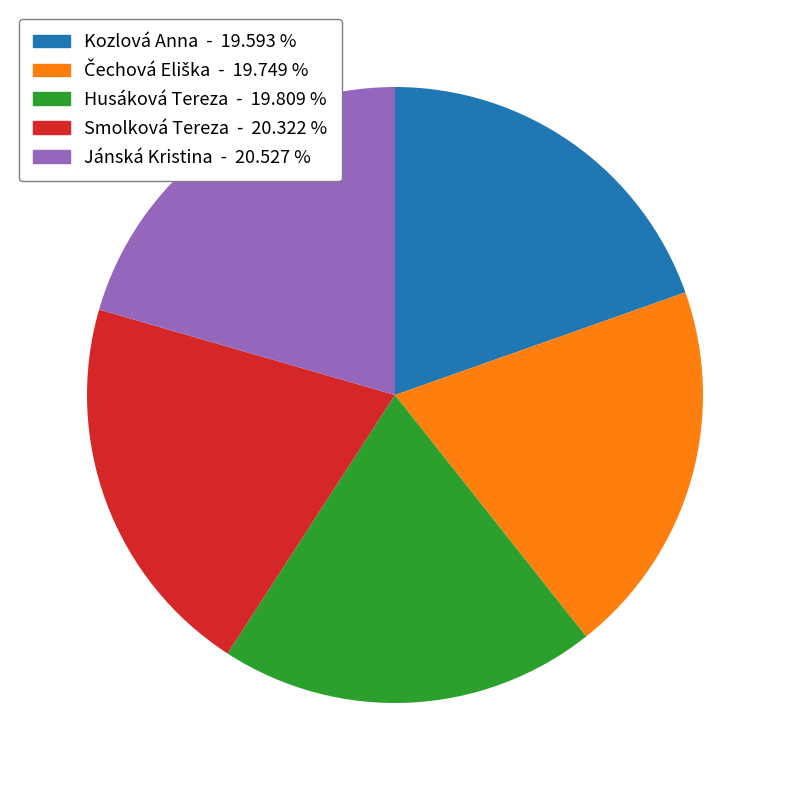

How many slices are in this pie chart?

5